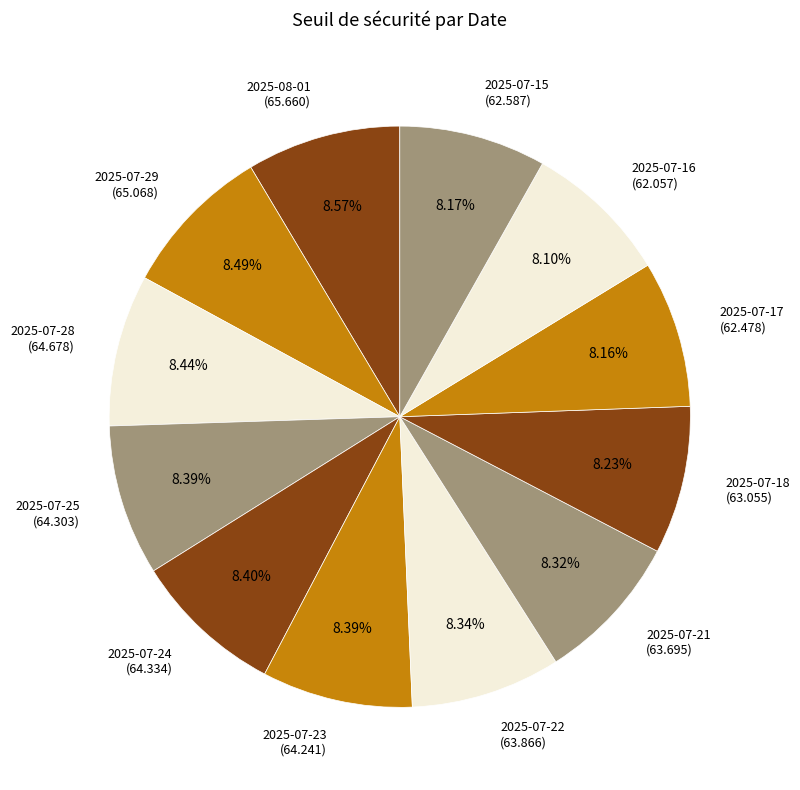

To the nearest percent, what portion does 2025-07-25 represent?

8%